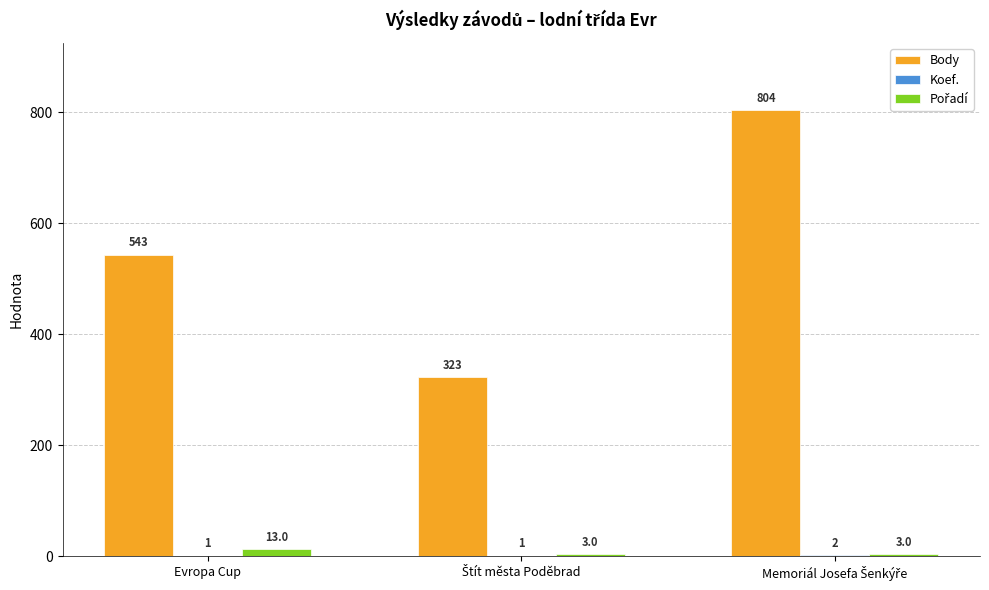

What is the greatest value displayed?

804